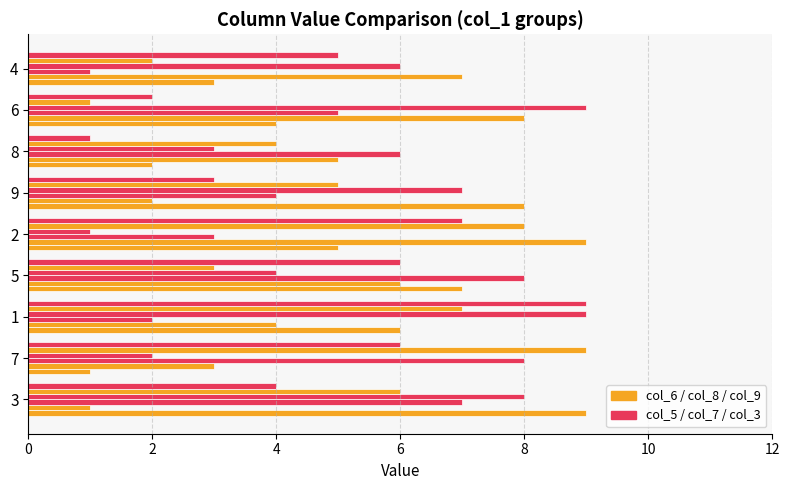

Count the number of categories in the chart.

9